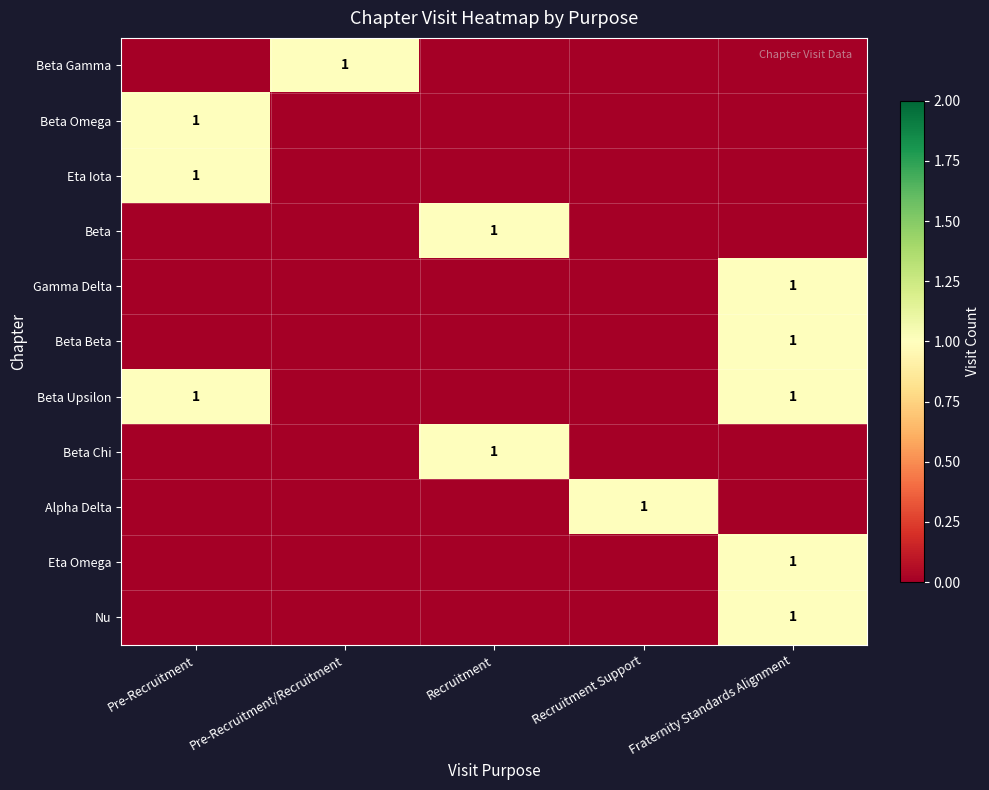

Is it true that Beta Beta equals 1 at Fraternity Standards Alignment?

True